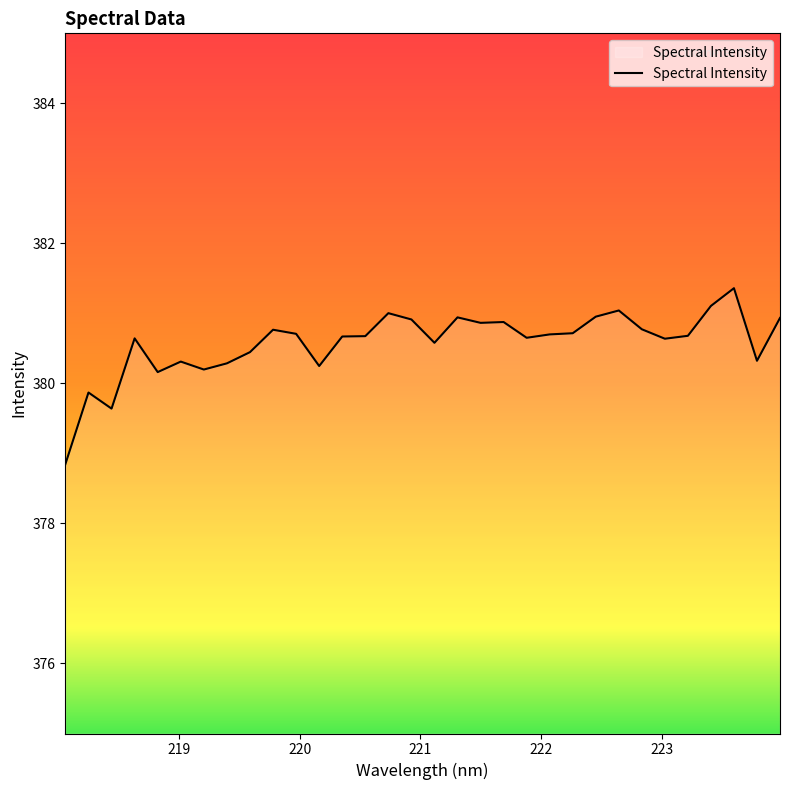

What is the difference between the second highest and minimum values?

2.3